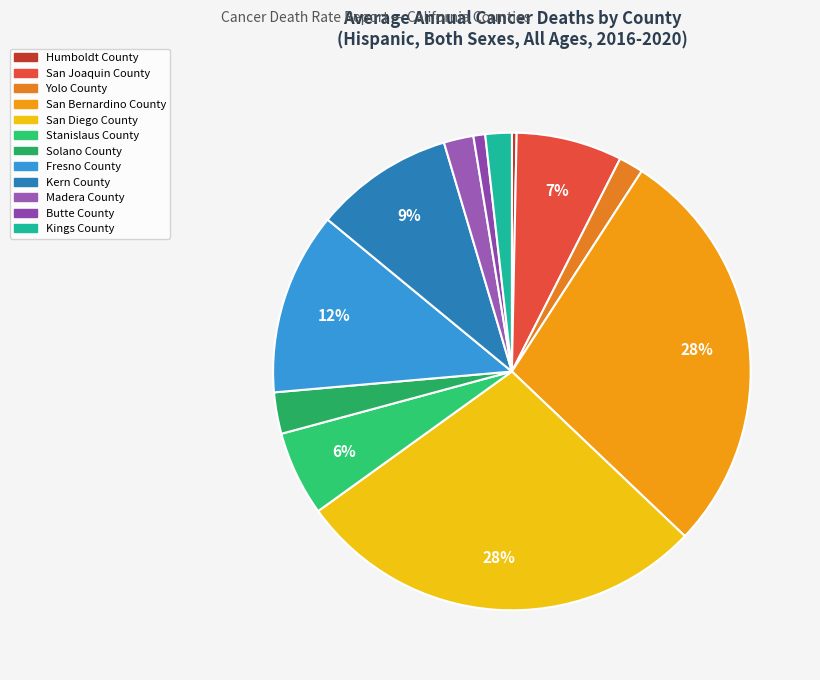

To the nearest percent, what is the average slice percentage?

8%